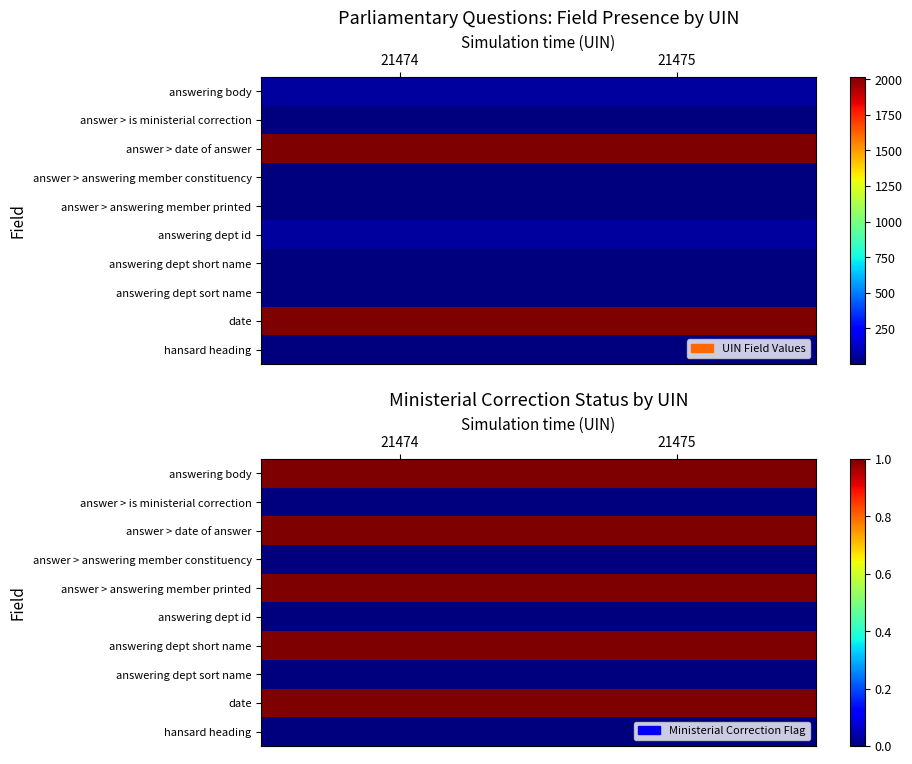

At which label does hansard heading reach its peak?

21474